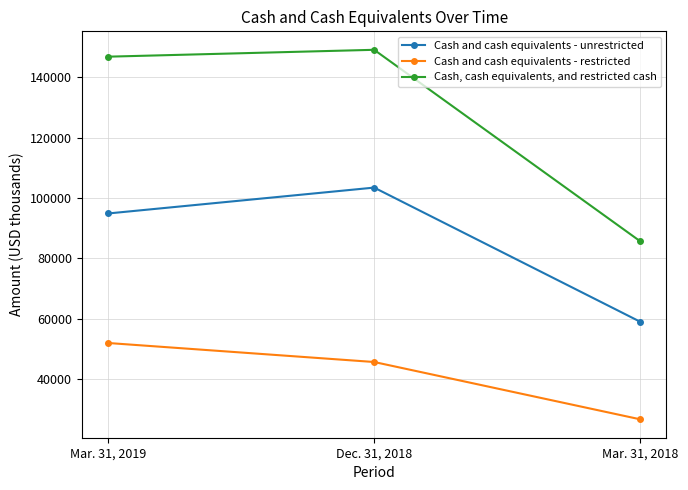

What value does the Cash, cash equivalents, and restricted cash series have at Mar. 31, 2019, to the nearest 10?

146820